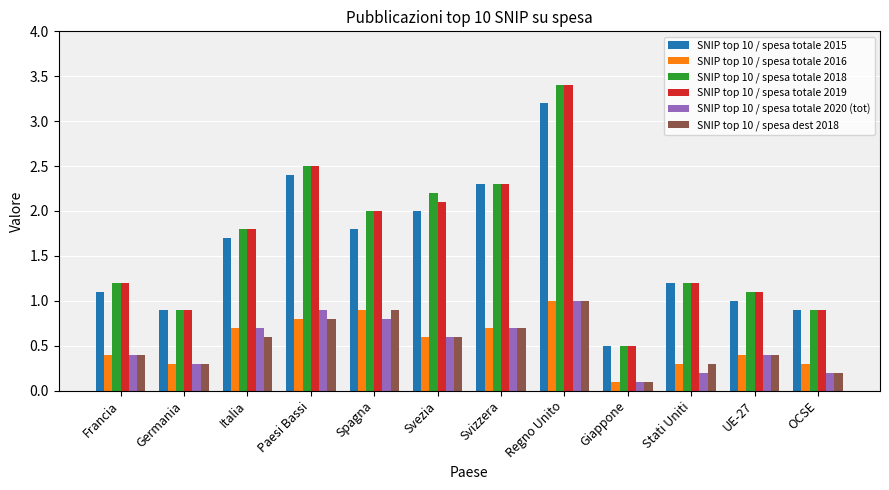

How many bars are there in total?

72